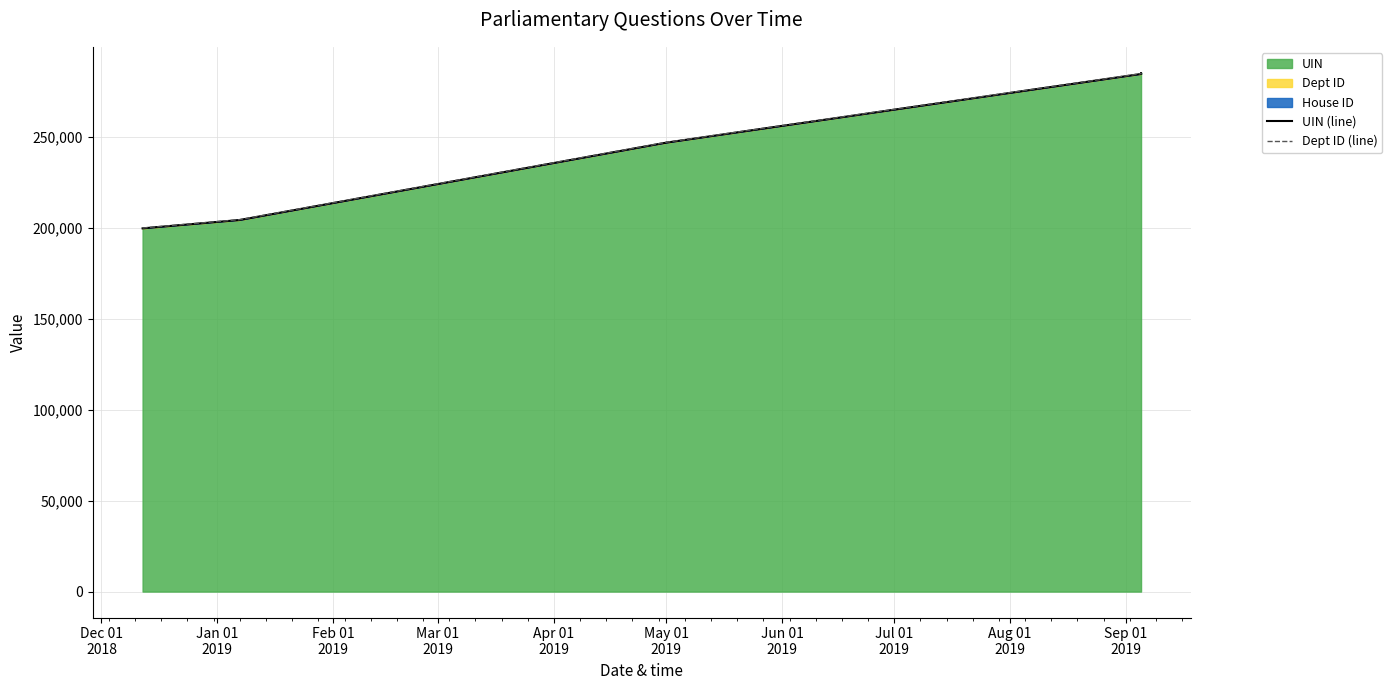

True or false: Dept ID (line) has a value of 200039 at Dec 01
2018.

True